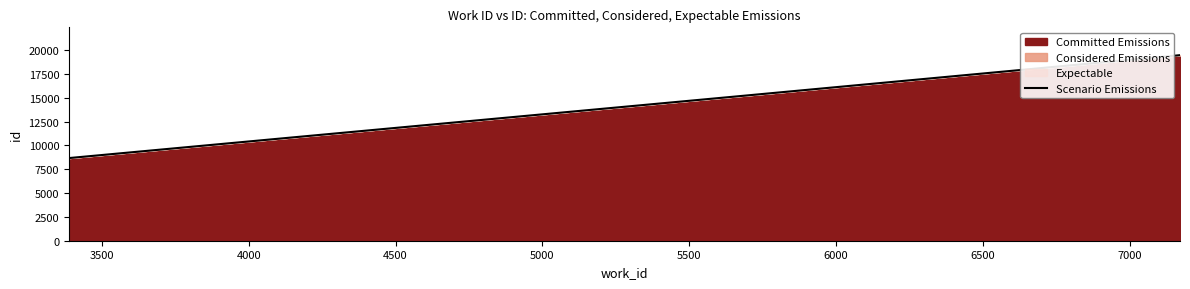

What is the difference between the second highest and minimum values?

6406